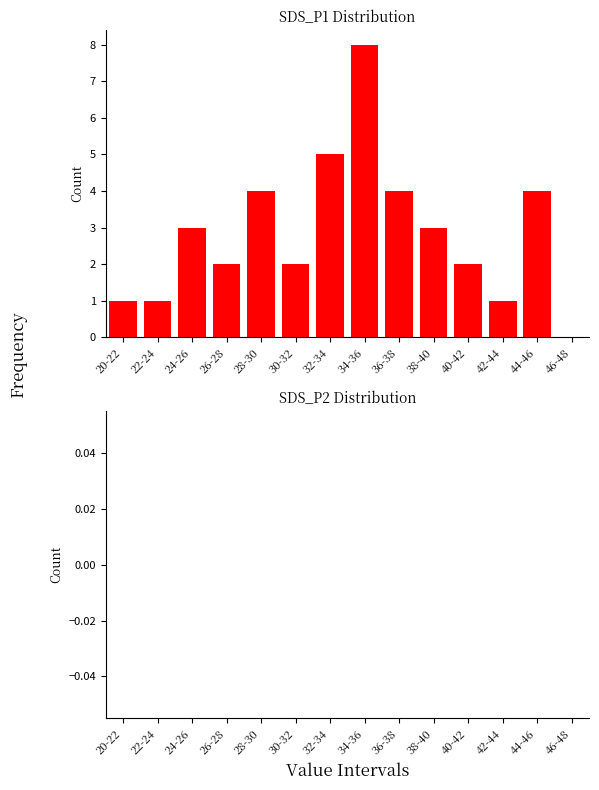

Reading left to right, transcribe all the data shown in this chart.

20-22=1	22-24=1	24-26=3	26-28=2	28-30=4	30-32=2	32-34=5	34-36=8	36-38=4	38-40=3	40-42=2	42-44=1	44-46=4	46-48=0